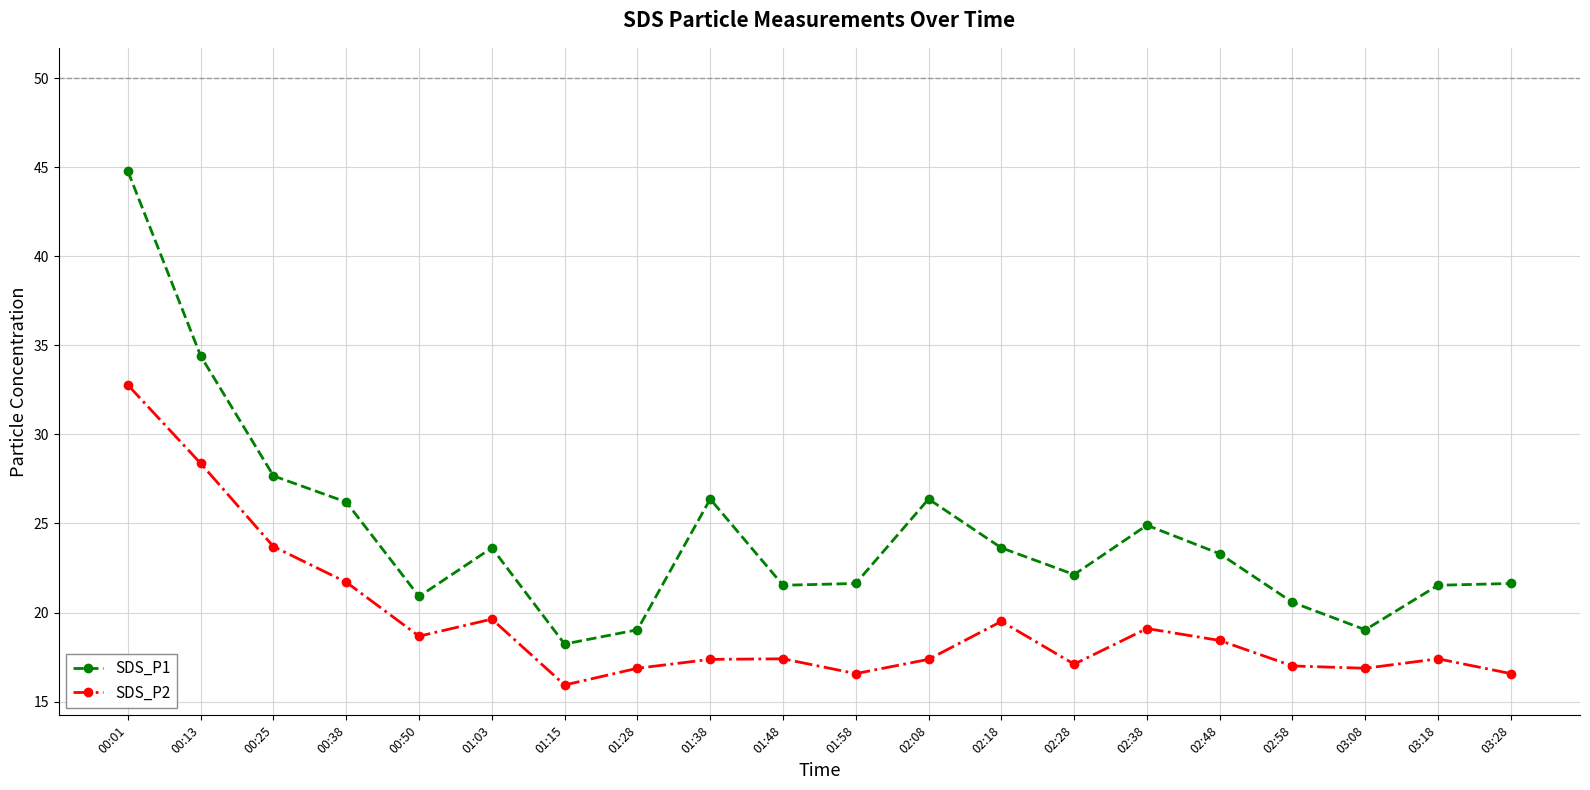

What is the difference between the maximum and minimum values in the SDS_P1 series?

26.5